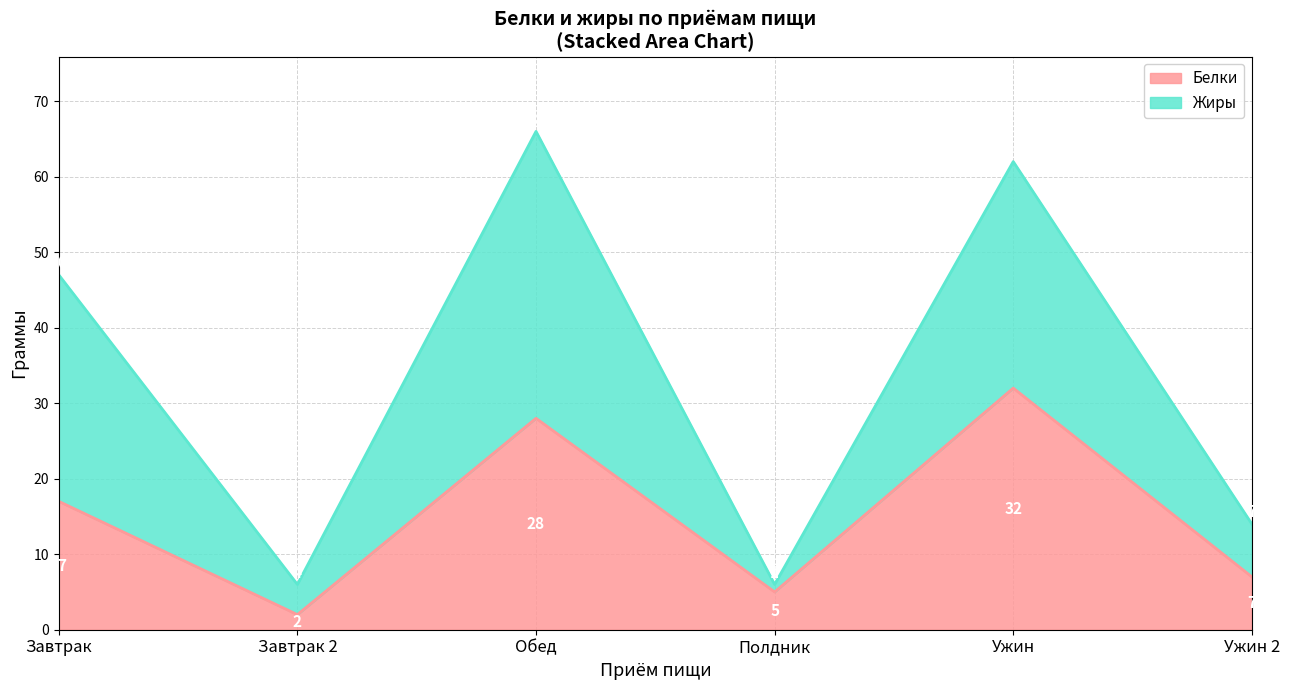

True or false: Жиры and Белки intersect in this chart.

False